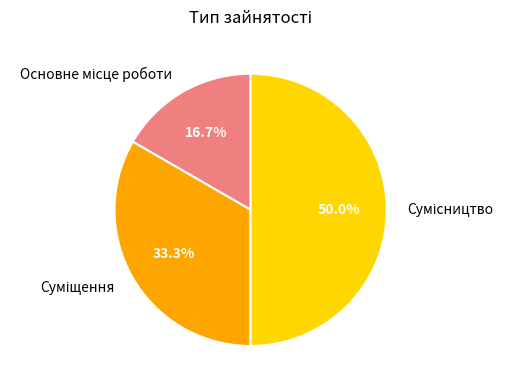

To the nearest percent, what percentage of the pie is Суміщення?

33%